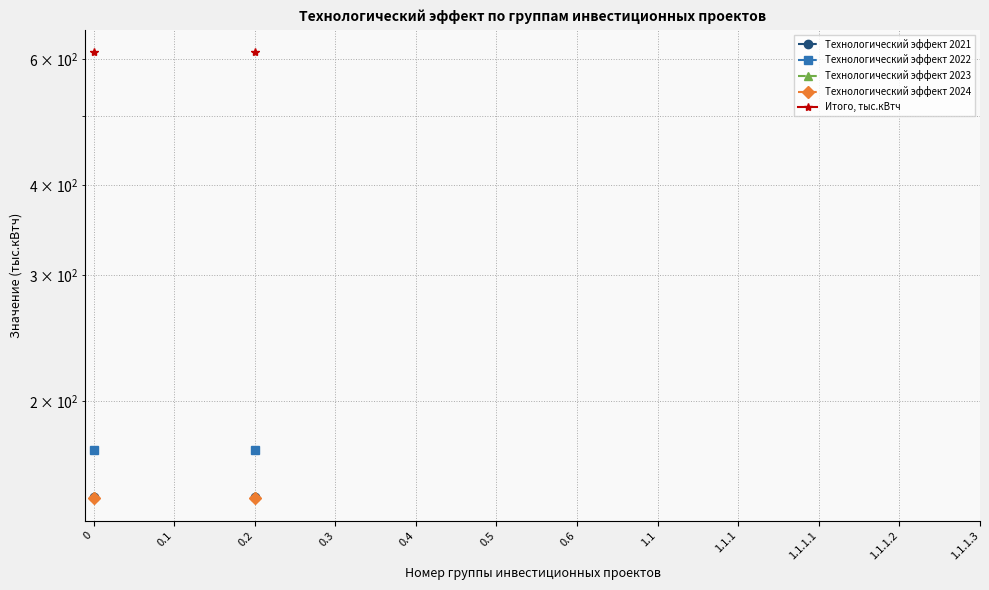

What is the maximum value for Технологический эффект 2023?

147.7